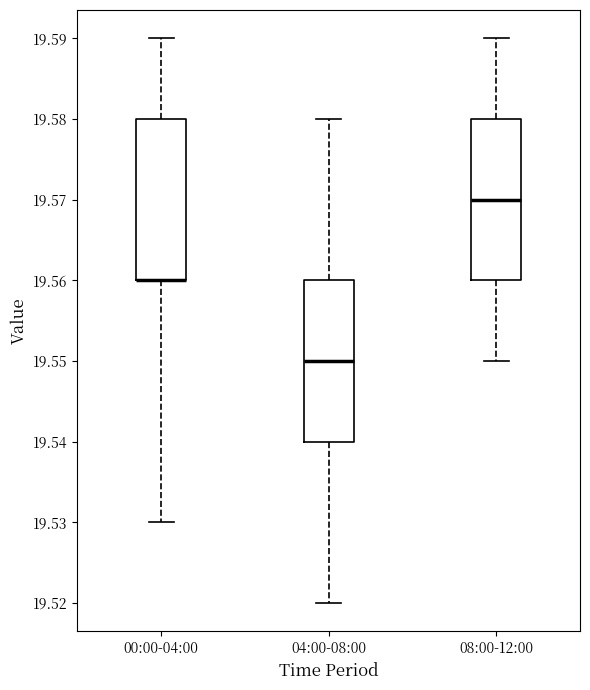

Reading left to right, read every box against the y-axis: the position of its median line, the range the box covers, and the ends of its whiskers. The values are not printed on the chart, so give them approximately, as read against the axis.

00:00-04:00: median 19.56 (drawn on the box's lower edge), box 19.56 to 19.58, whiskers 19.53 to 19.59
04:00-08:00: median 19.55, box 19.54 to 19.56, whiskers 19.52 to 19.58
08:00-12:00: median 19.57, box 19.56 to 19.58, whiskers 19.55 to 19.59